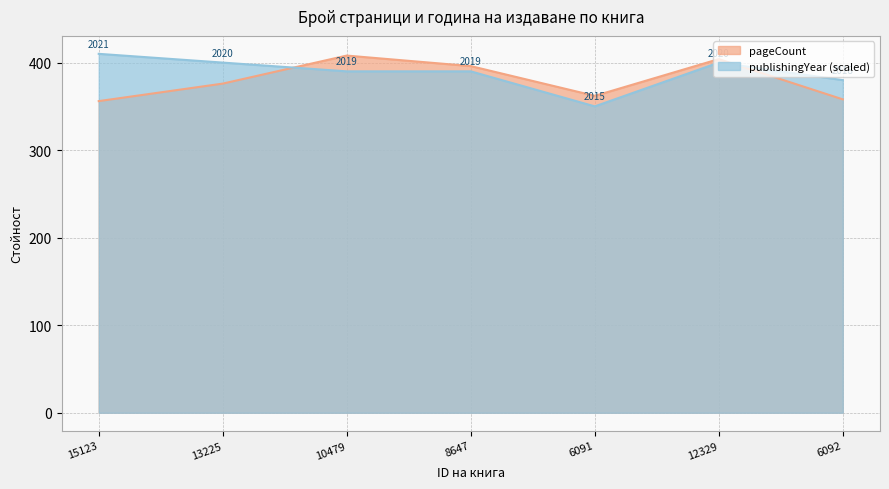

Does the chart have visible grid lines?

Yes